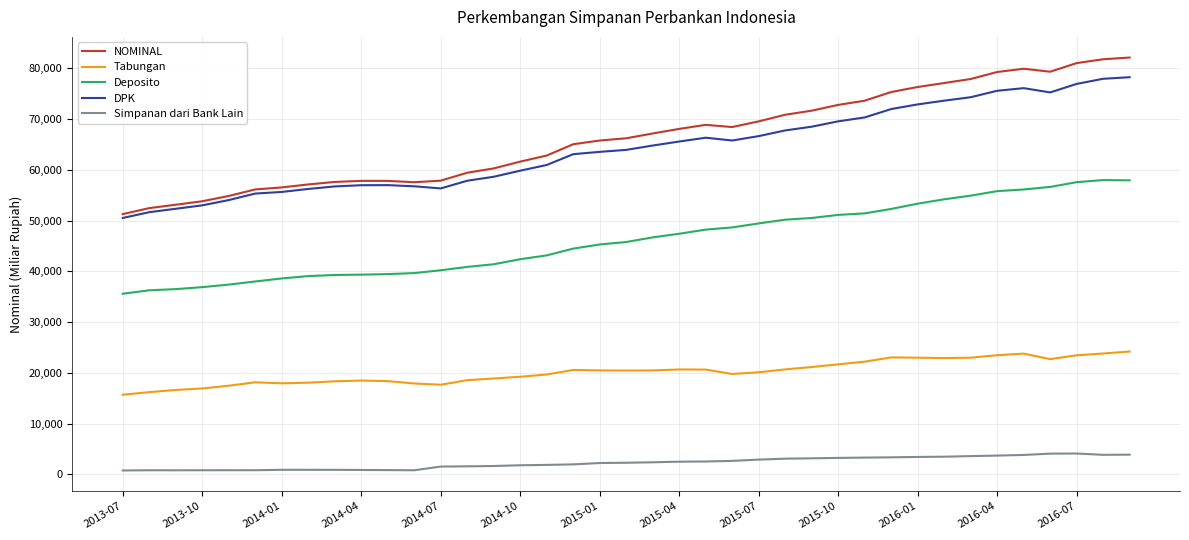

Rank the series by their maximum value, from highest to lowest.

NOMINAL, DPK, Deposito, Tabungan, Simpanan dari Bank Lain